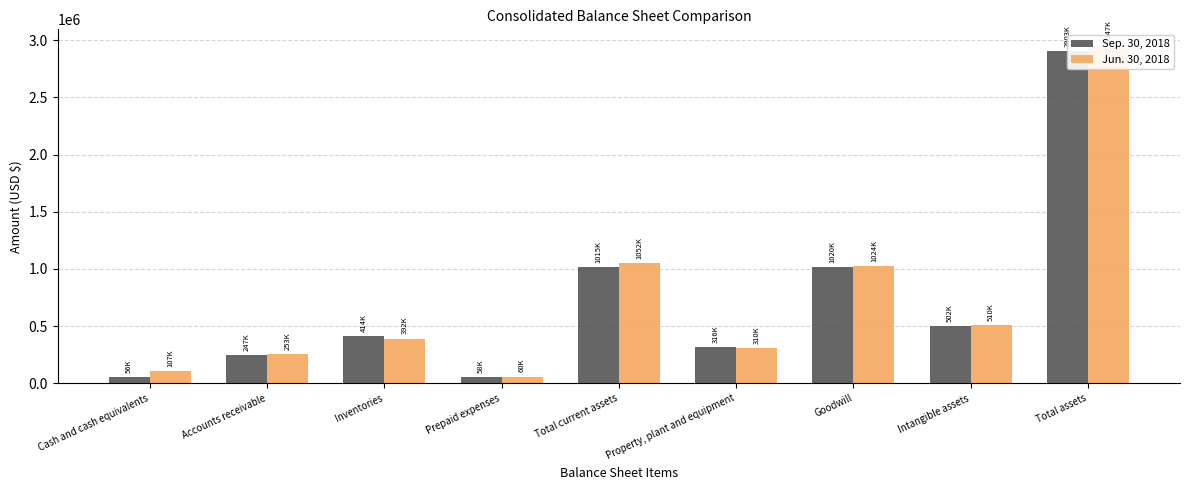

What is the difference between the highest and lowest values at Prepaid expenses?

1763